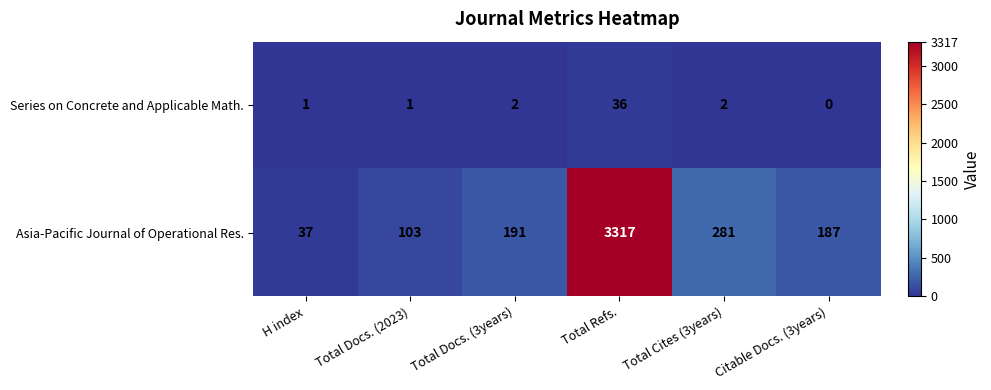

Reading left to right, extract all data points from this chart.

Series on Concrete and Applicable Math.: H index=1	Total Docs. (2023)=1	Total Docs. (3years)=2	Total Refs.=36	Total Cites (3years)=2	Citable Docs. (3years)=0
Asia-Pacific Journal of Operational Res.: H index=37	Total Docs. (2023)=103	Total Docs. (3years)=191	Total Refs.=3317	Total Cites (3years)=281	Citable Docs. (3years)=187